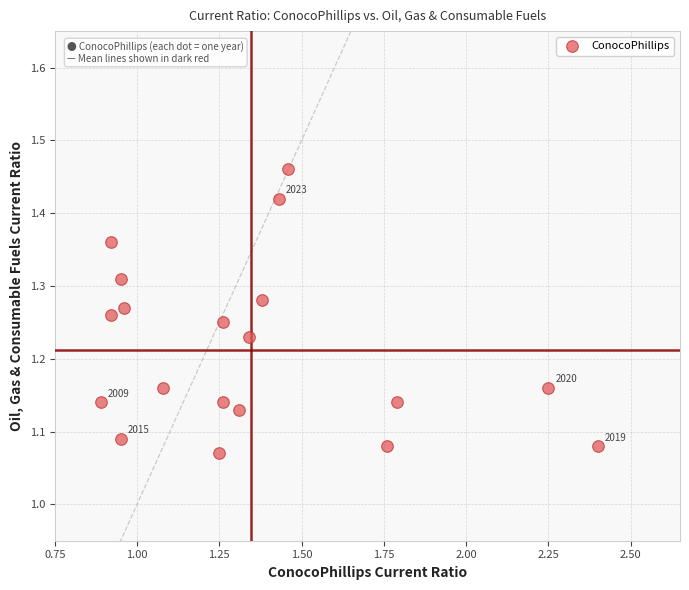

What is the range of Y values (max minus min)?

0.4